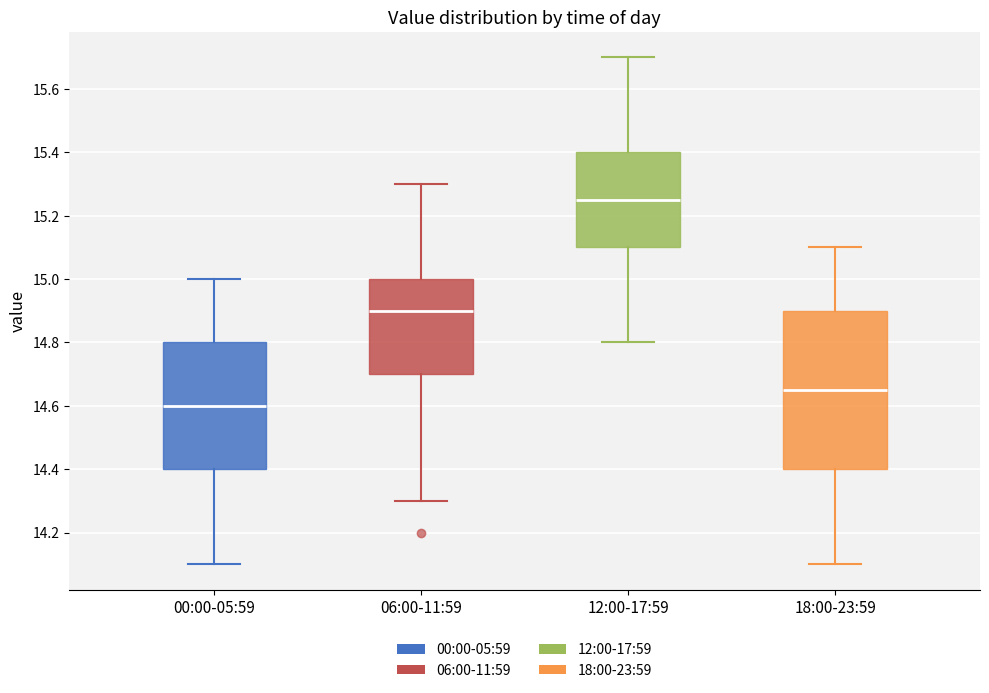

Which box's median line is the highest?

12:00-17:59